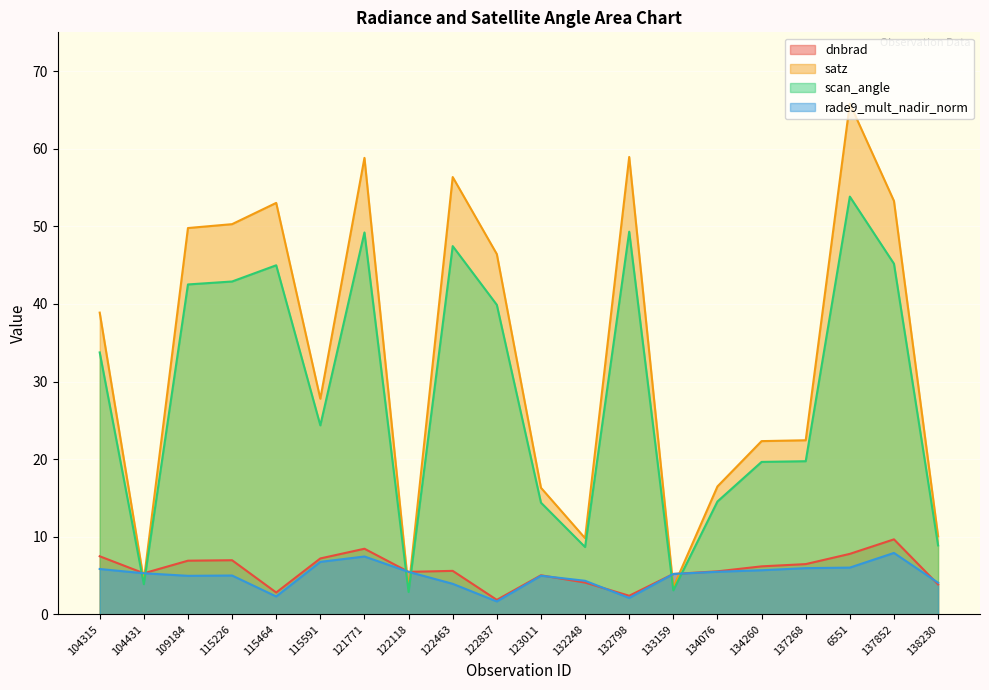

What is the approximate value of rade9_mult_nadir_norm at 123011?

5.0